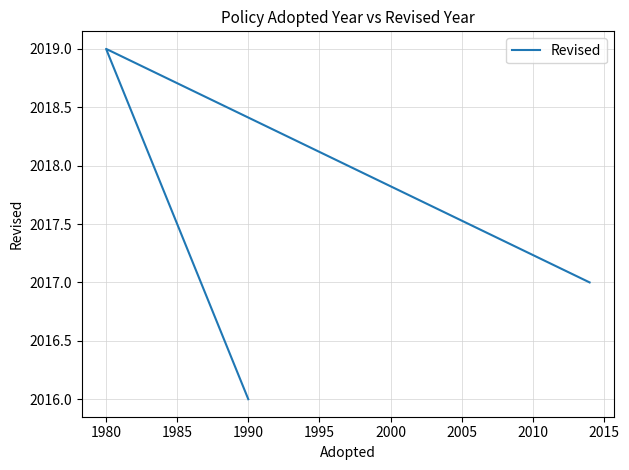

What is the difference between the maximum and second lowest values?

2